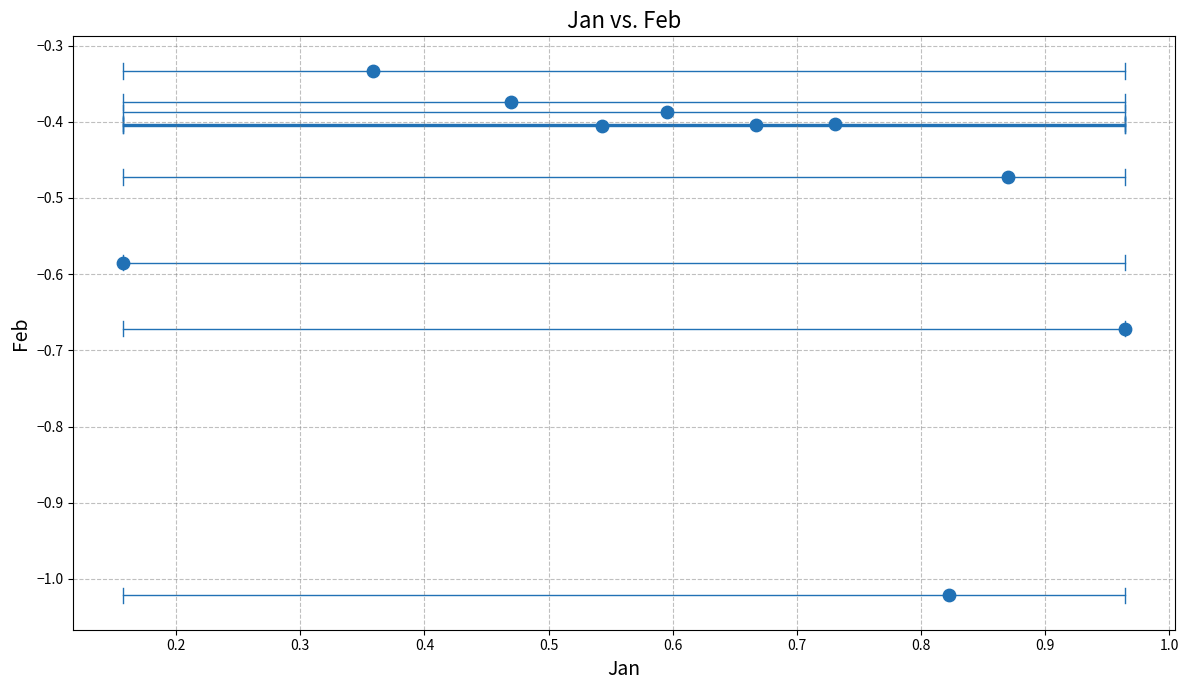

What is the average X value?

0.6